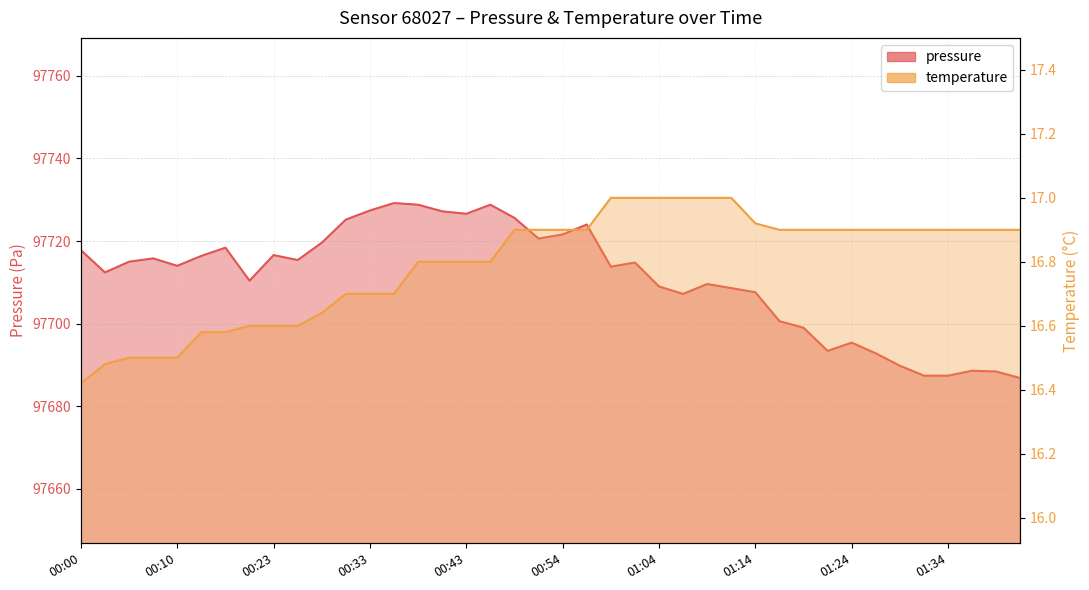

Reading right to left, extract all data points from this chart.

pressure: 01:42=97686.8	01:39=97688.4	01:37=97688.6	01:34=97687.4	01:32=97687.4	01:29=97689.8	01:27=97692.8	01:24=97695.4	01:21=97693.4	01:19=97699.0	01:16=97700.6	01:14=97707.6	01:11=97708.6	01:09=97709.6	01:06=97707.2	01:04=97709.0	01:01=97714.8	00:59=97713.8	00:56=97724.0	00:54=97721.6	00:51=97720.6	00:49=97725.6	00:46=97728.8	00:43=97726.6	00:41=97727.2	00:38=97728.8	00:36=97729.2	00:33=97727.4	00:31=97725.2	00:28=97719.6	00:25=97715.4	00:23=97716.6	00:20=97710.4	00:15=97718.4	00:12=97716.4	00:10=97714.0	00:08=97715.8	00:05=97715.0	00:02=97712.4	00:00=97717.8
temperature: 01:42=16.9	01:39=16.9	01:37=16.9	01:34=16.9	01:32=16.9	01:29=16.9	01:27=16.9	01:24=16.9	01:21=16.9	01:19=16.9	01:16=16.9	01:14=16.9	01:11=17.0	01:09=17.0	01:06=17.0	01:04=17.0	01:01=17.0	00:59=17.0	00:56=16.9	00:54=16.9	00:51=16.9	00:49=16.9	00:46=16.8	00:43=16.8	00:41=16.8	00:38=16.8	00:36=16.7	00:33=16.7	00:31=16.7	00:28=16.6	00:25=16.6	00:23=16.6	00:20=16.6	00:15=16.6	00:12=16.6	00:10=16.5	00:08=16.5	00:05=16.5	00:02=16.5	00:00=16.4